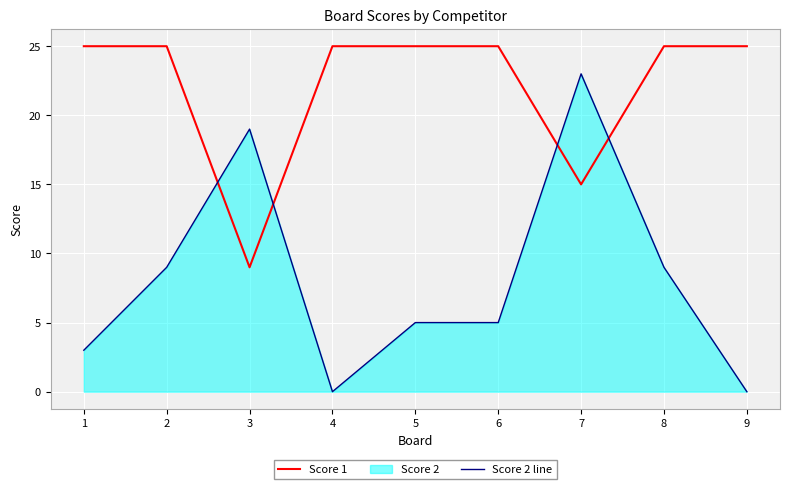

What is the maximum value shown in the chart?

25